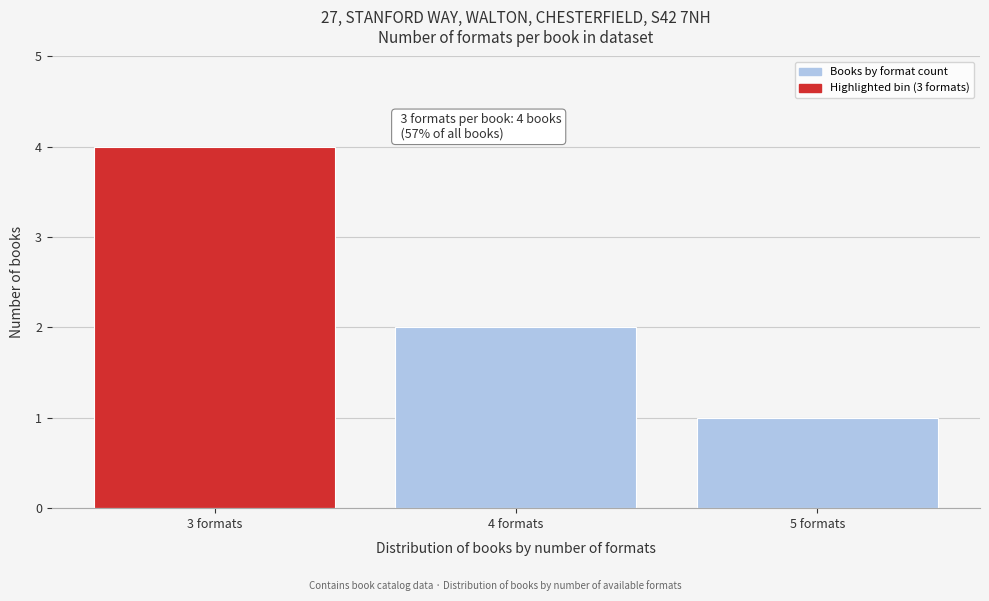

Reading left to right, list all the values displayed in this chart.

3 formats=4	4 formats=2	5 formats=1